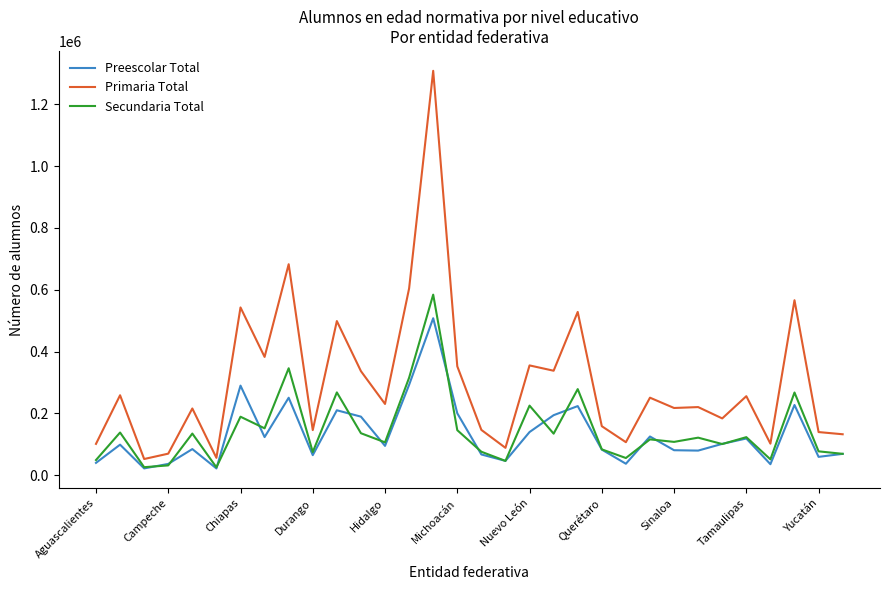

Rank the series by their maximum value, from highest to lowest.

Primaria Total, Secundaria Total, Preescolar Total